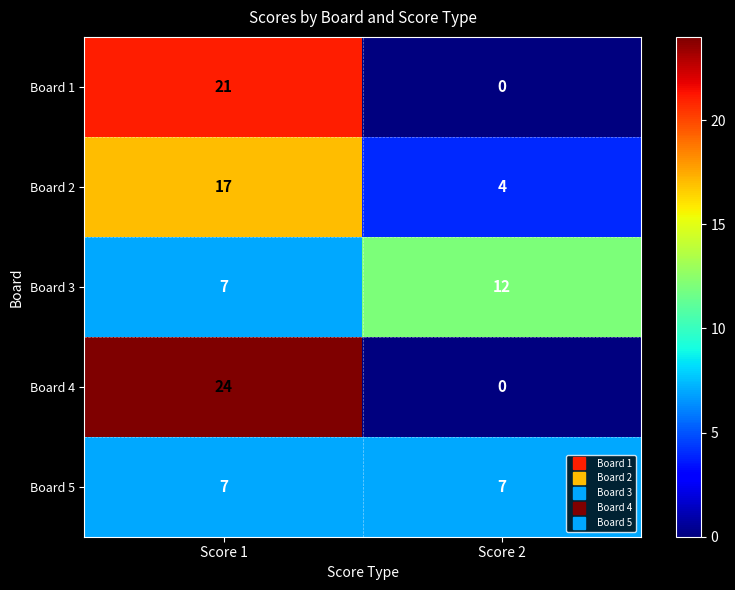

Reading left to right, extract all data points from this chart.

Board 1: 21	0
Board 2: 17	4
Board 3: 7	12
Board 4: 24	0
Board 5: 7	7